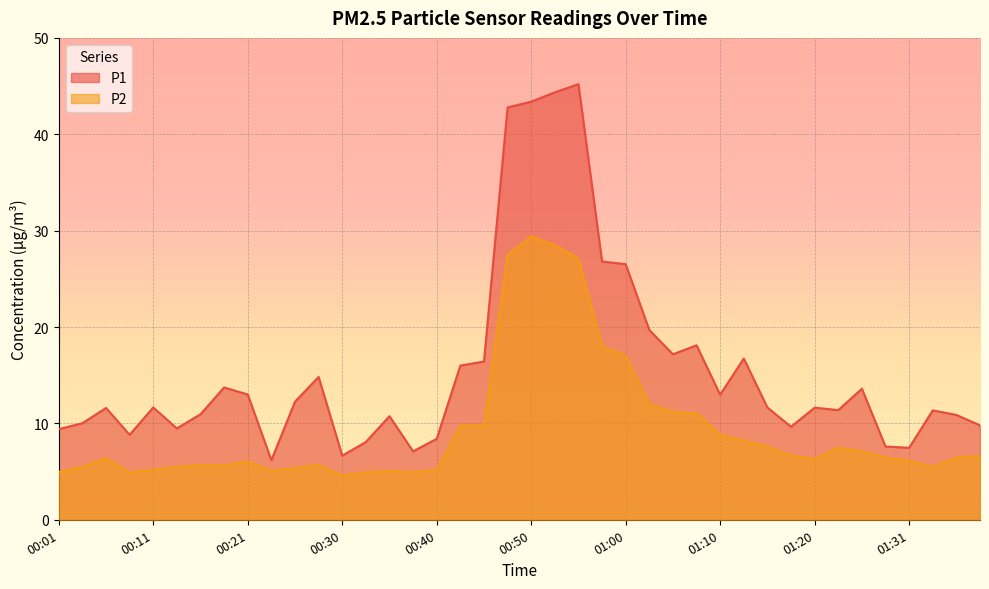

Count the number of categories in the chart.

40